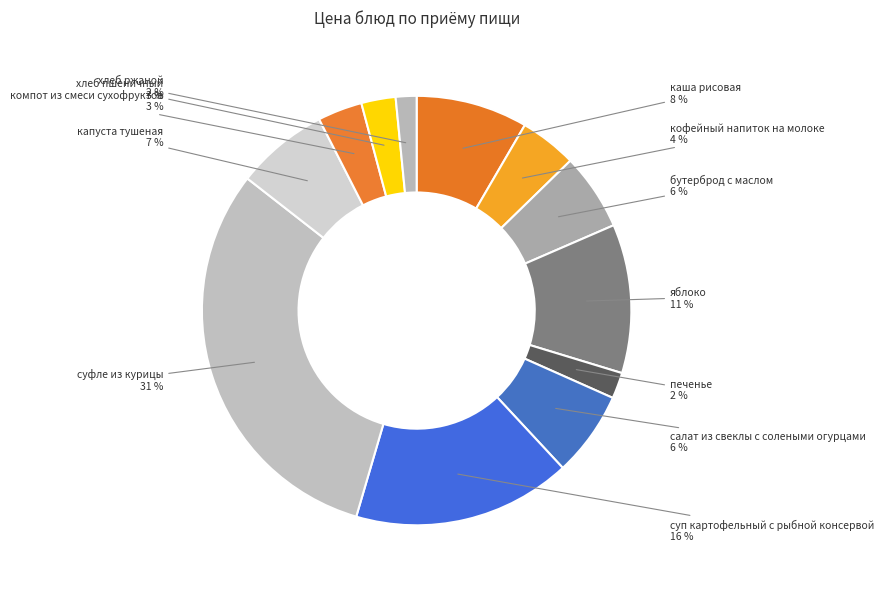

Which has a higher value, салат из свеклы с солеными огурцами or суфле из курицы?

суфле из курицы